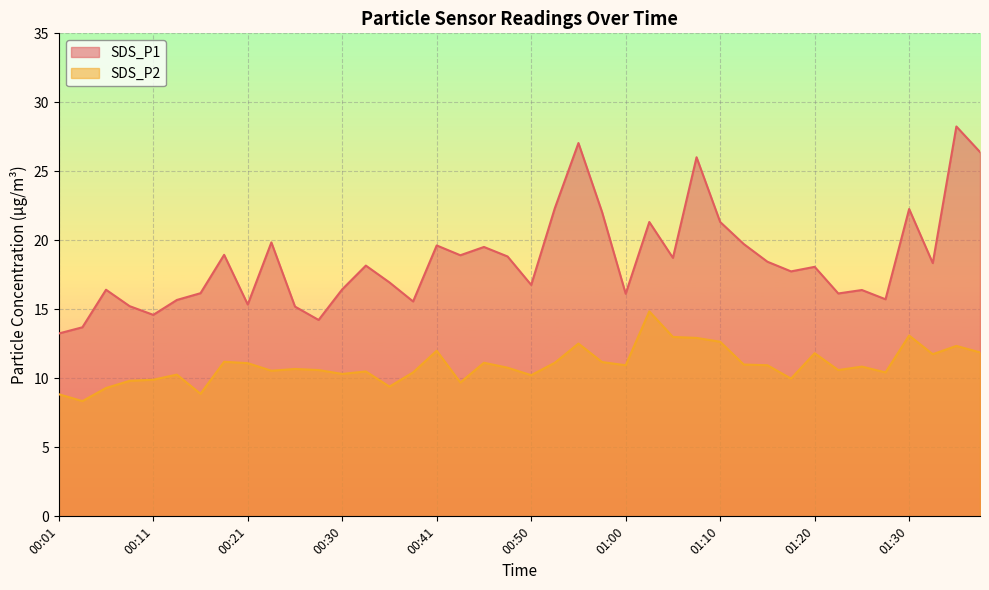

How many lines are shown in the chart?

2